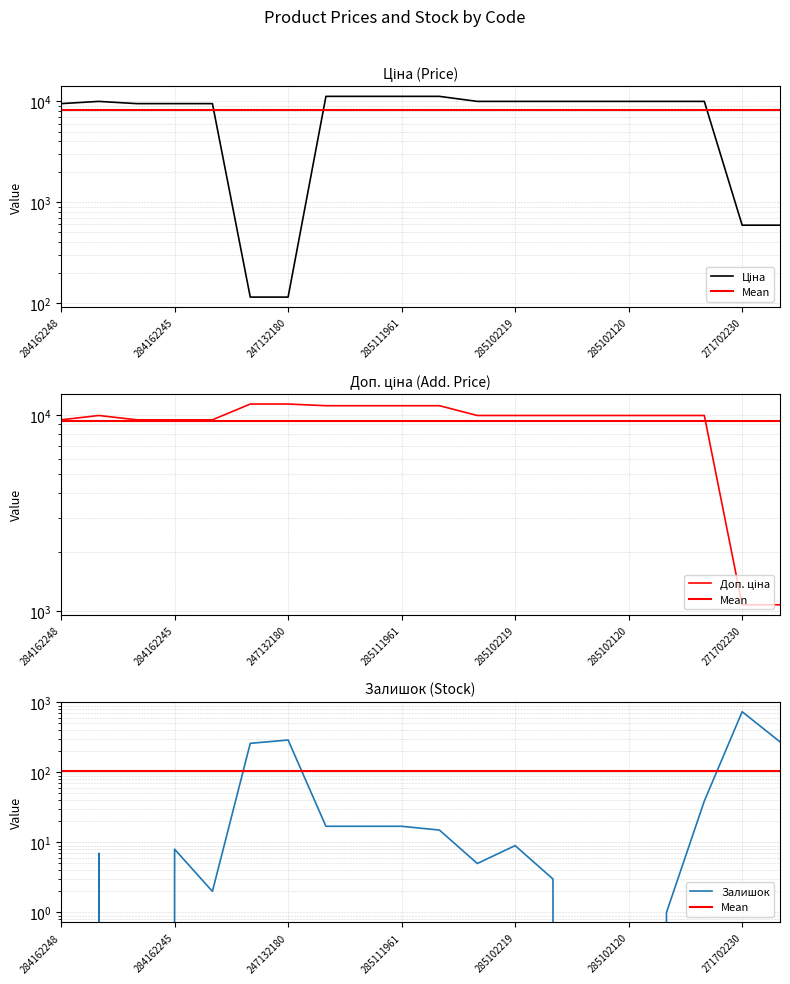

Does the chart have visible grid lines?

Yes